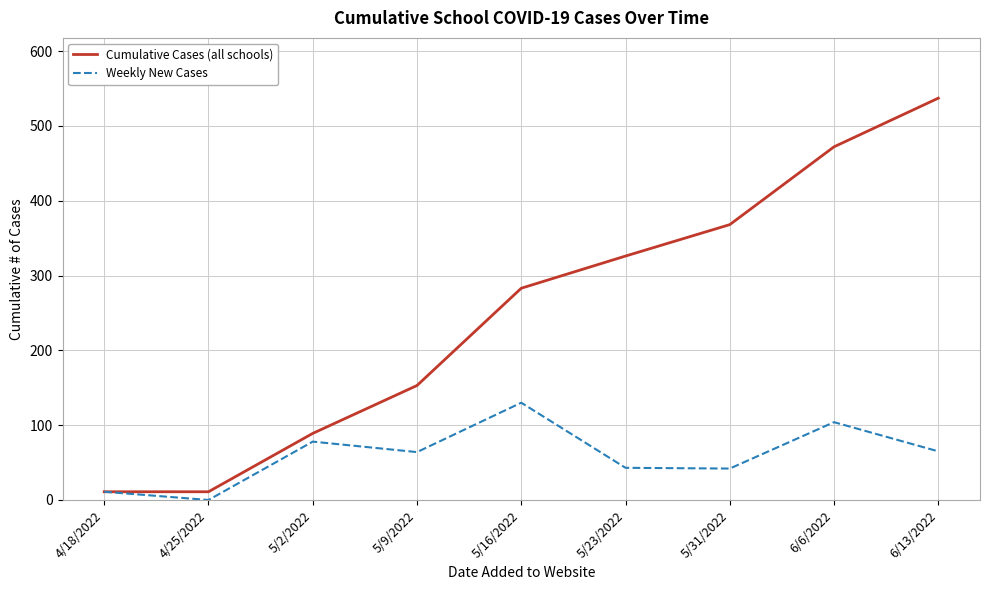

How many lines are shown in the chart?

2